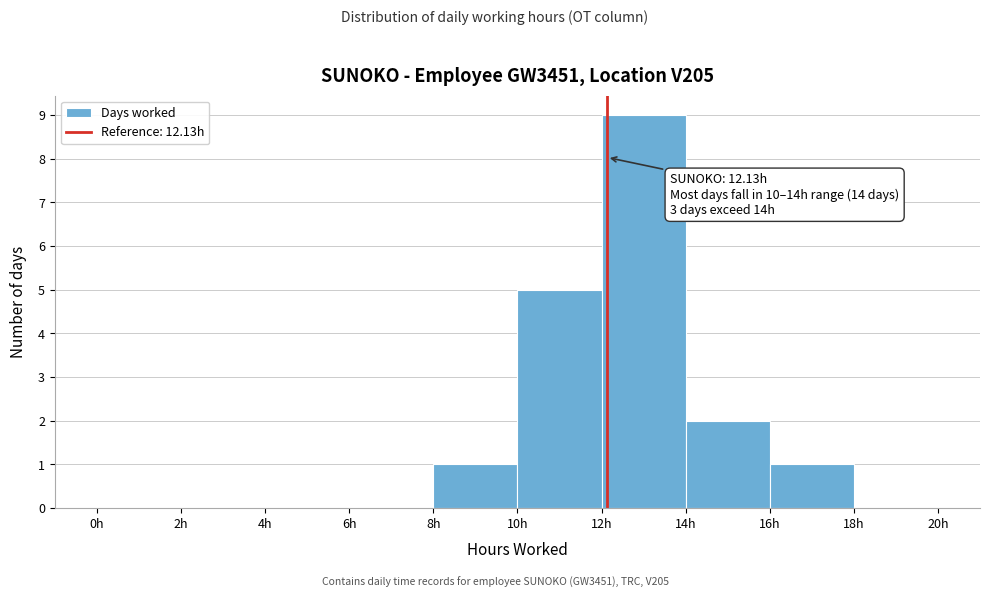

Which range on the x-axis has the tallest bar?

12 to 14